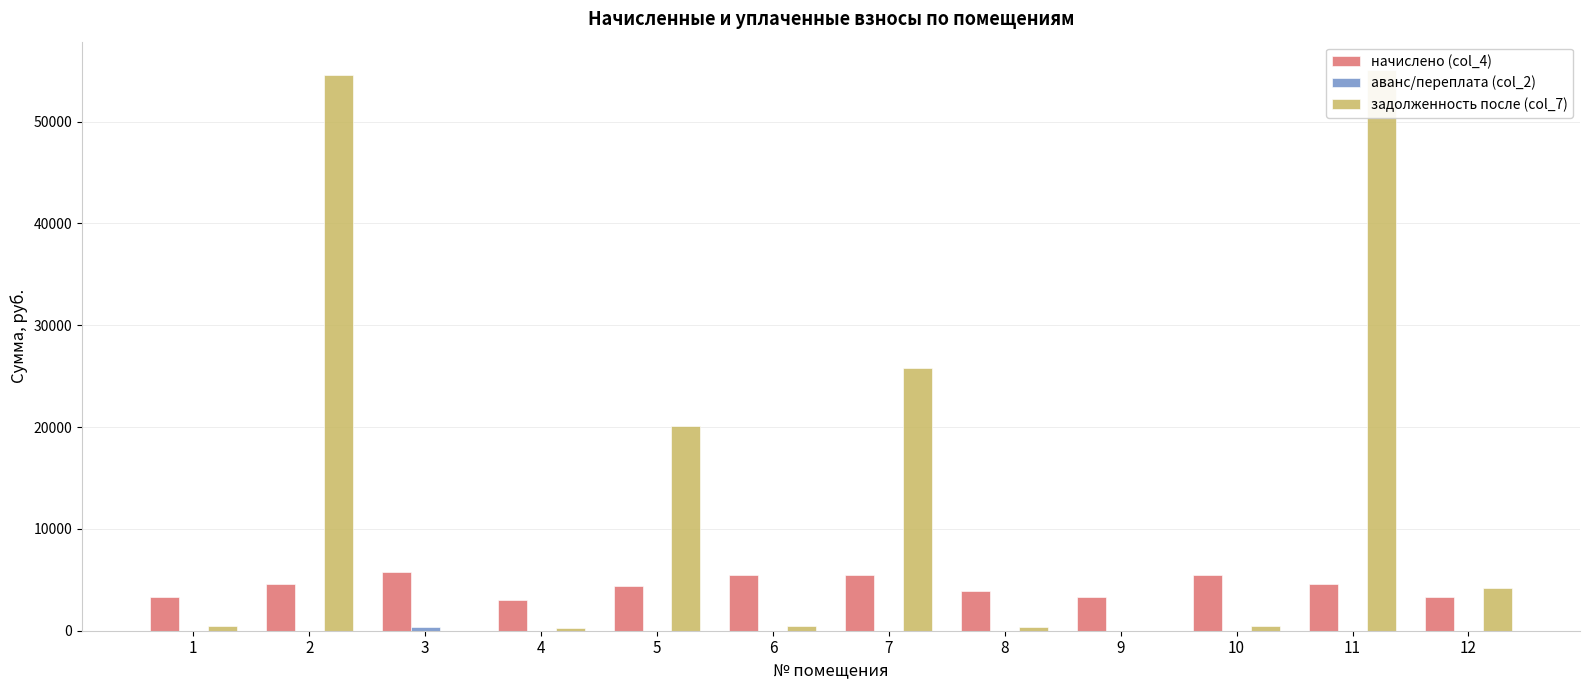

How many values in the начислено (col_4) series exceed 4578?

6